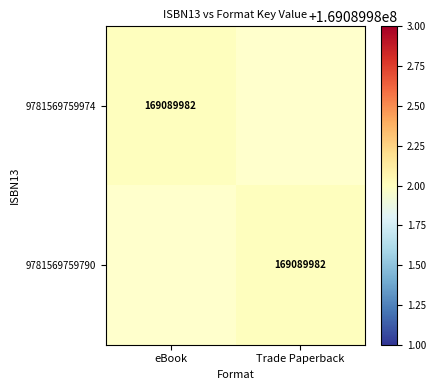

True or false: 9781569759974 has a value of 76913578 at eBook.

False